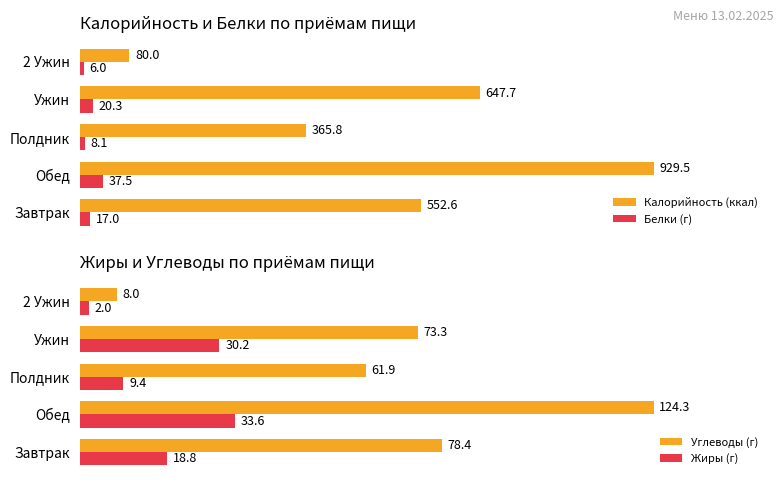

List the labels in order of Калорийность (ккал) value, largest first.

Обед, Ужин, Завтрак, Полдник, 2 Ужин